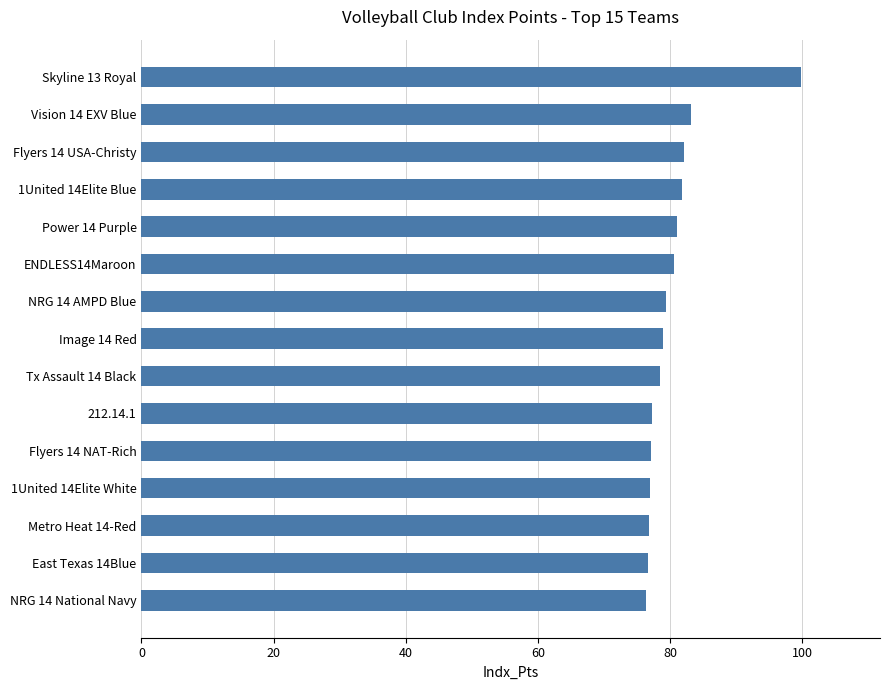

Is it true that the value at 1United 14Elite White is 76.9?

True